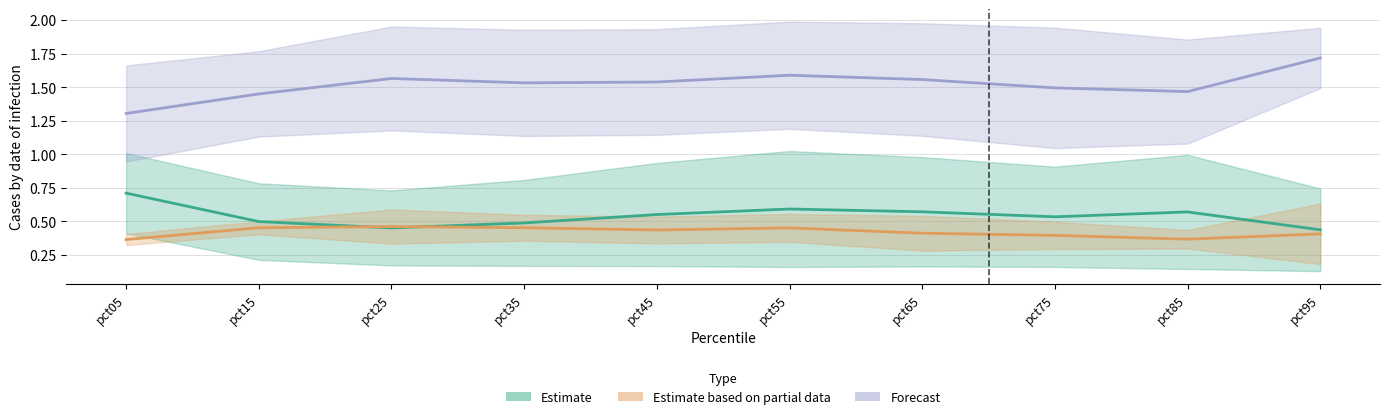

Is the value of Estimate based on partial data at pct25 greater than the value of Estimate at pct85?

No